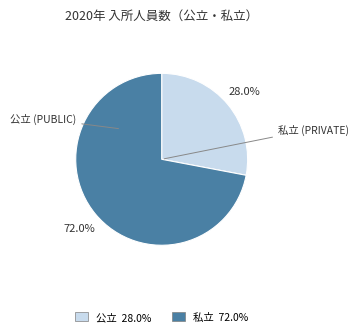

Is there any slice that represents more than half of the pie?

Yes